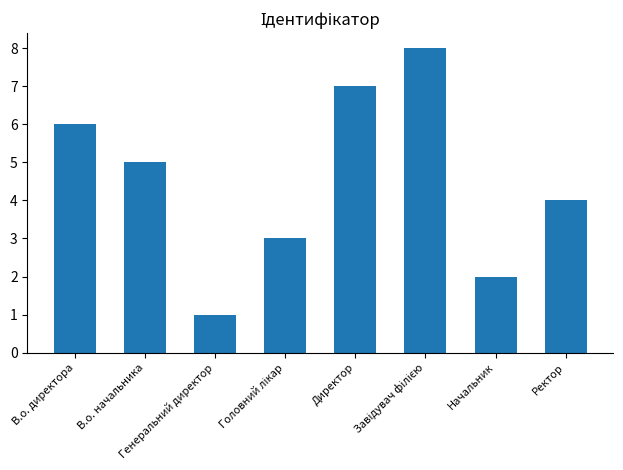

What is the greatest value displayed?

8